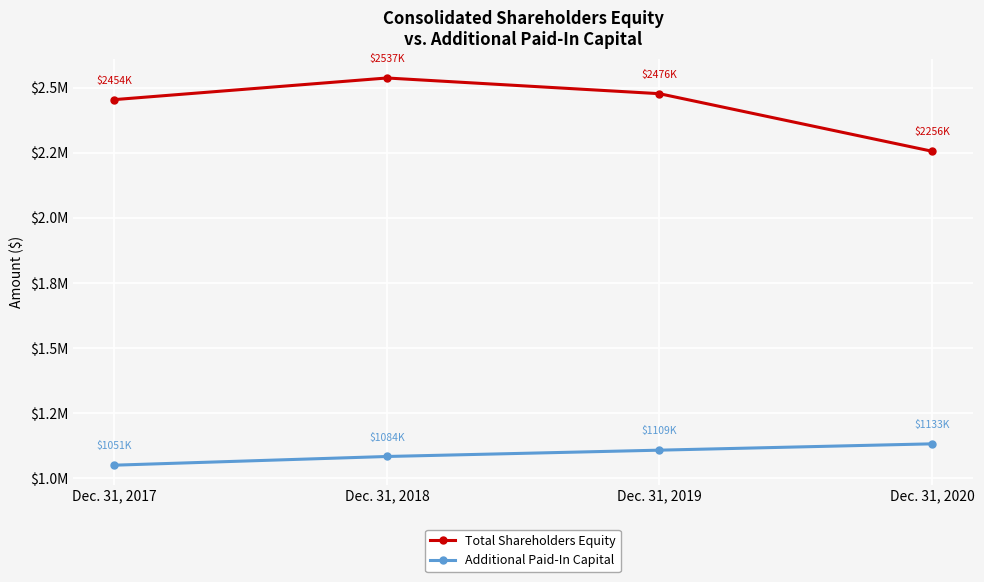

What is the difference between the Total Shareholders Equity values at Dec. 31, 2019 and Dec. 31, 2017?

22733